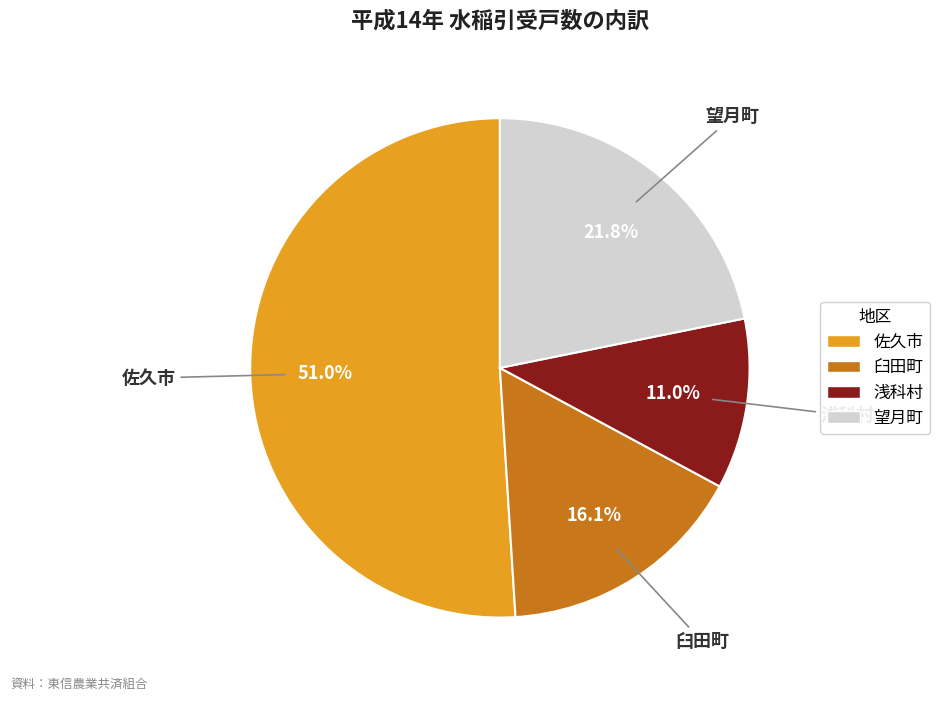

How many segments does this pie chart have?

4